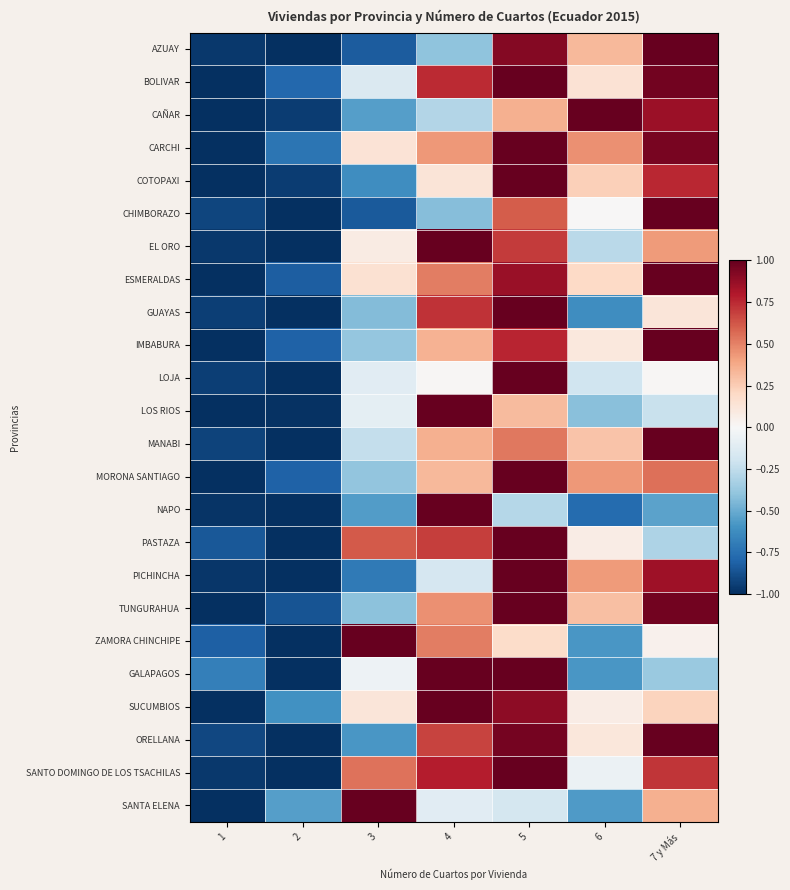

How many distinct data groups are displayed?

24